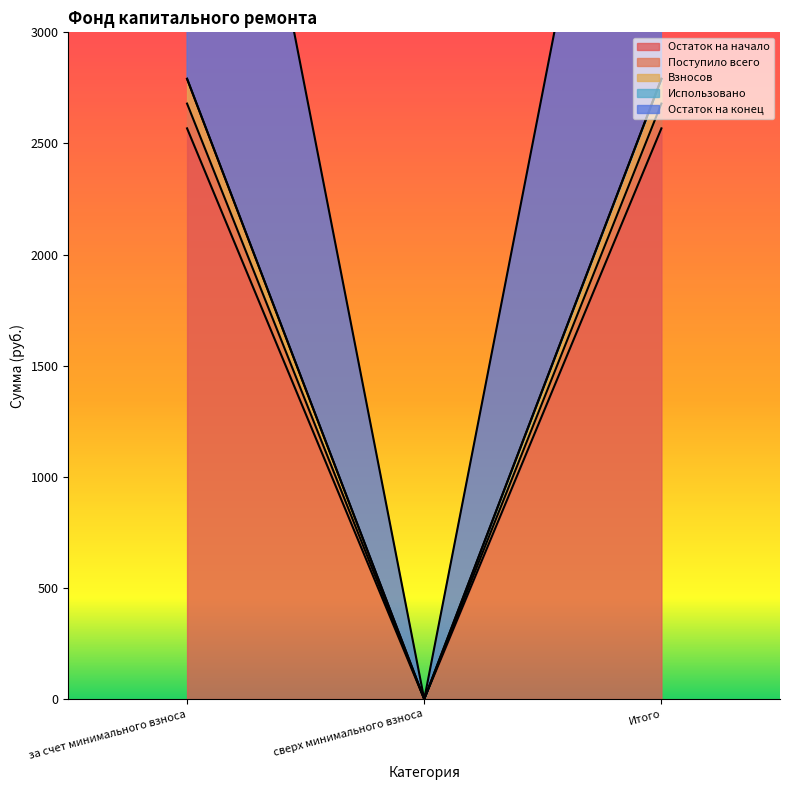

True or false: Остаток на начало has a value of 2567.9 at Итого.

True